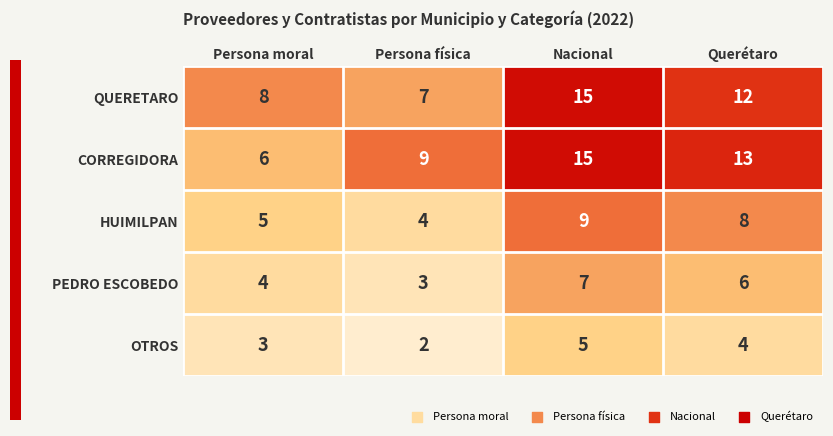

What is the sum of all OTROS values?

14